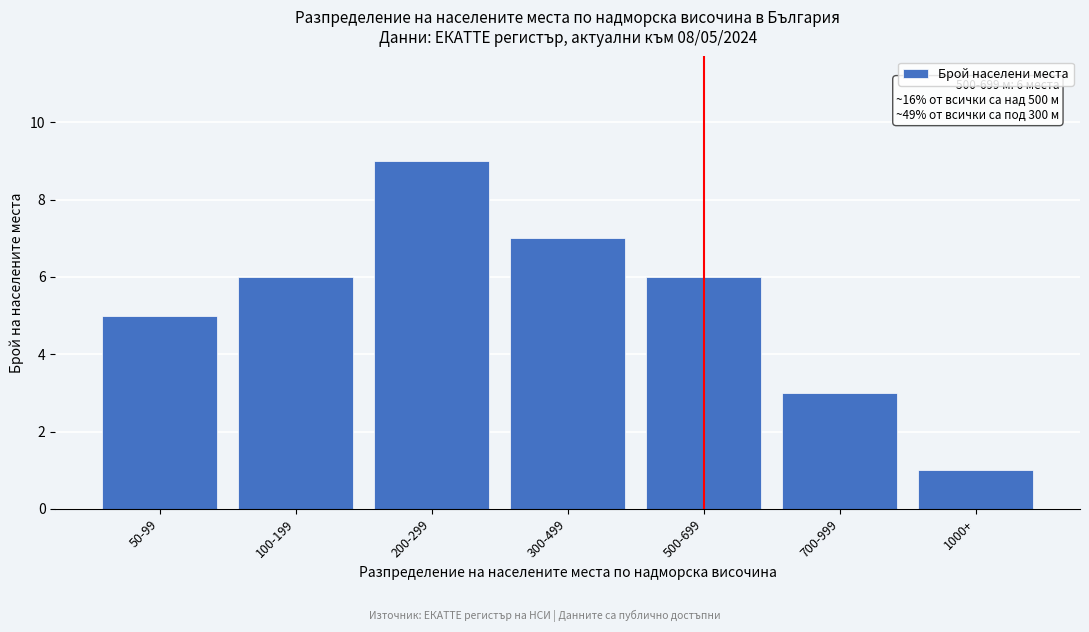

Reading left to right, extract all data points from this chart.

50-99=5	100-199=6	200-299=9	300-499=7	500-699=6	700-999=3	1000+=1